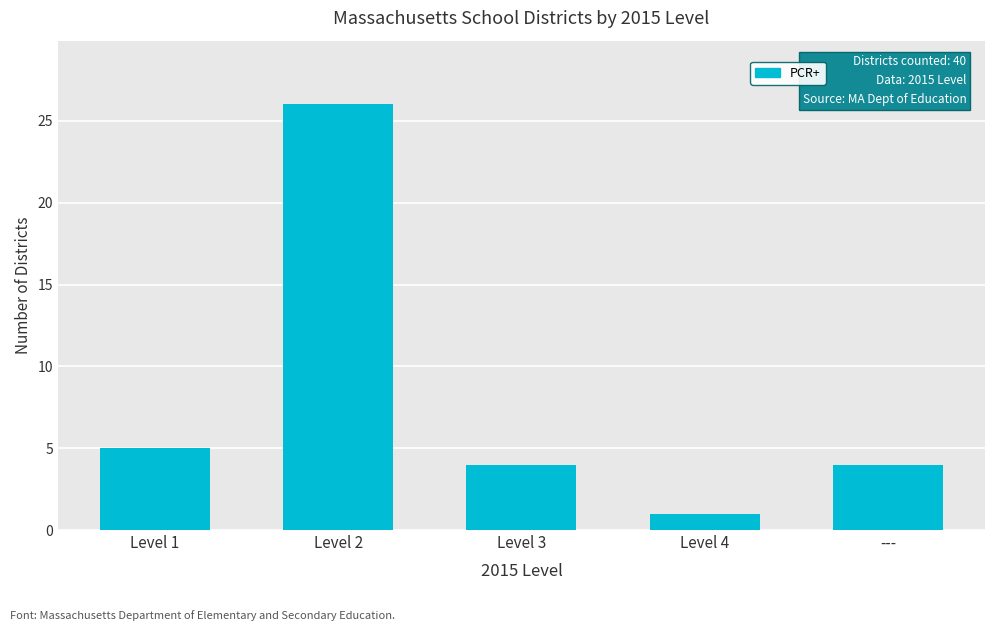

Where does the data first go above 4?

Level 1